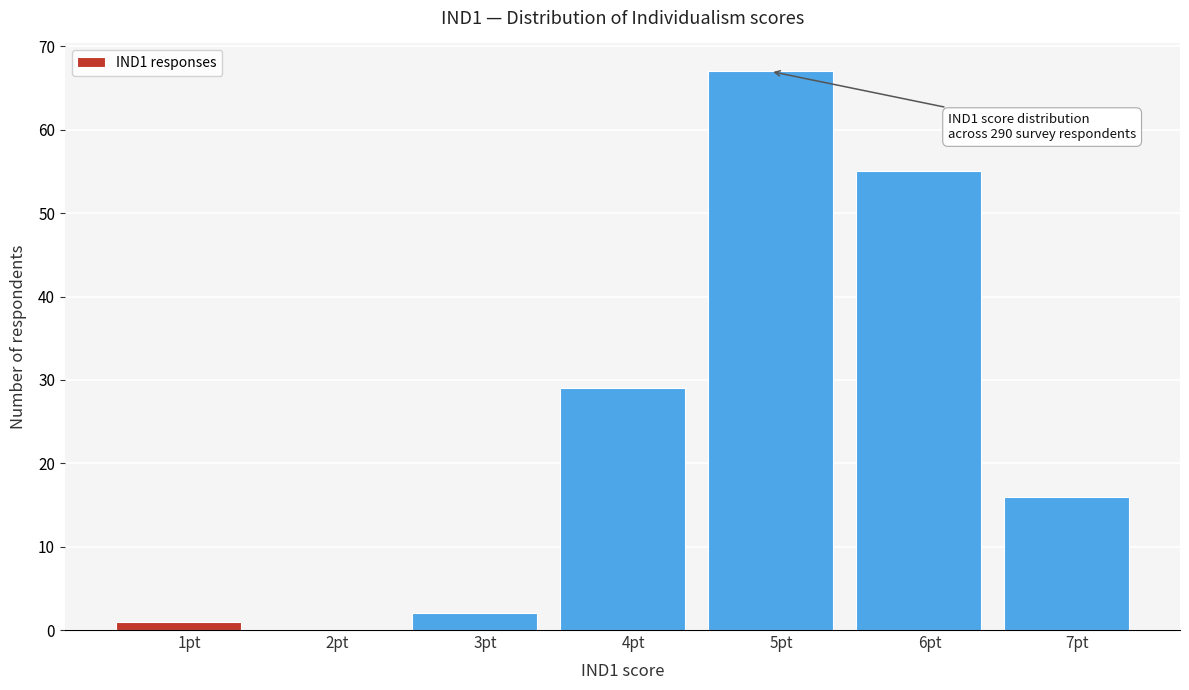

Reading right to left, what are all the values shown in this chart?

7pt=16	6pt=55	5pt=67	4pt=29	3pt=2	2pt=0	1pt=1